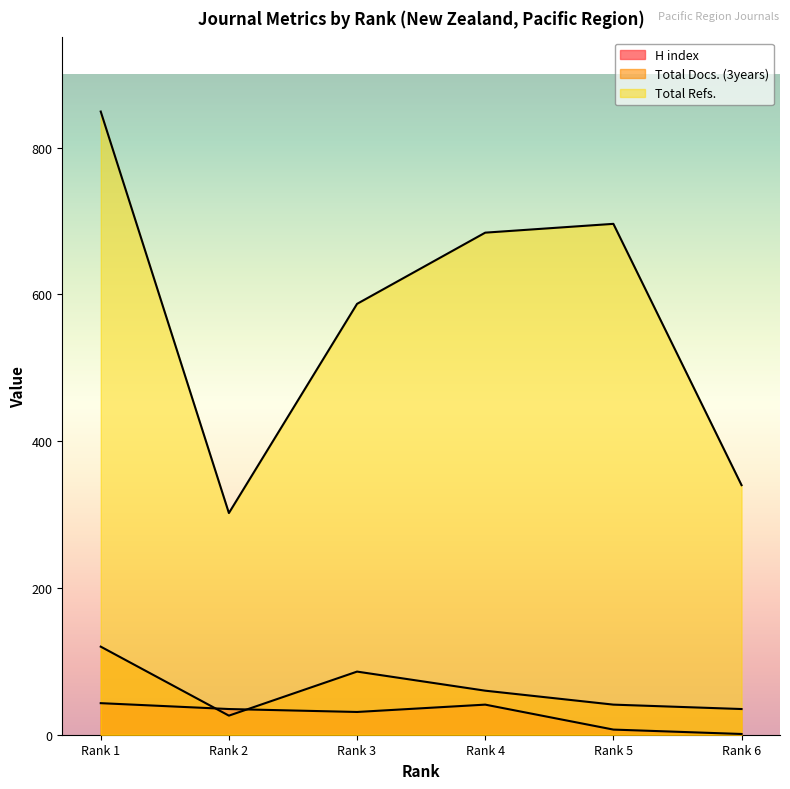

How many values in the H index series exceed 35?

2